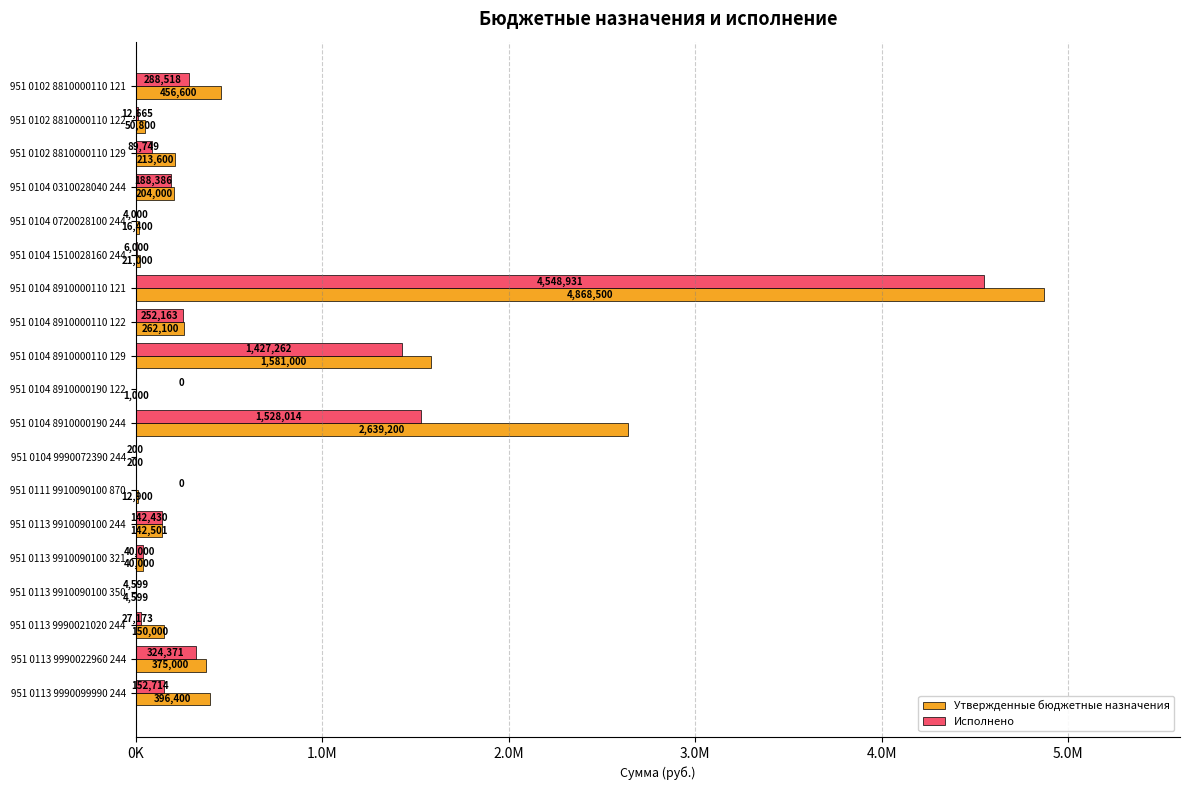

What are all the series names shown in the legend?

Утвержденные бюджетные назначения, Исполнено